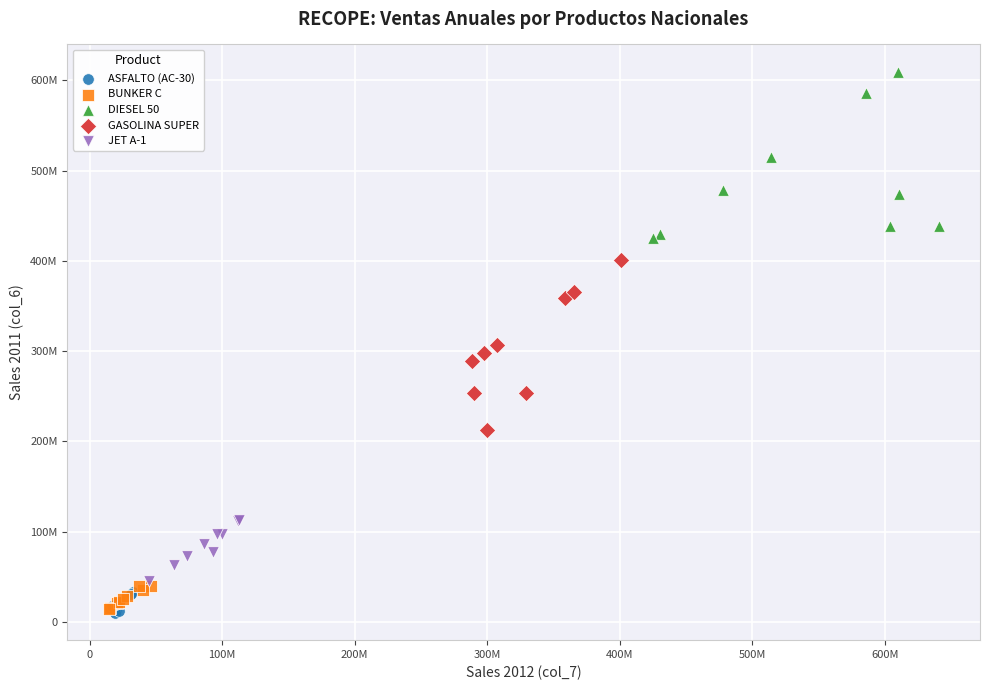

What are all the series names shown in the legend?

ASFALTO (AC-30), BUNKER C, DIESEL 50, GASOLINA SUPER, JET A-1